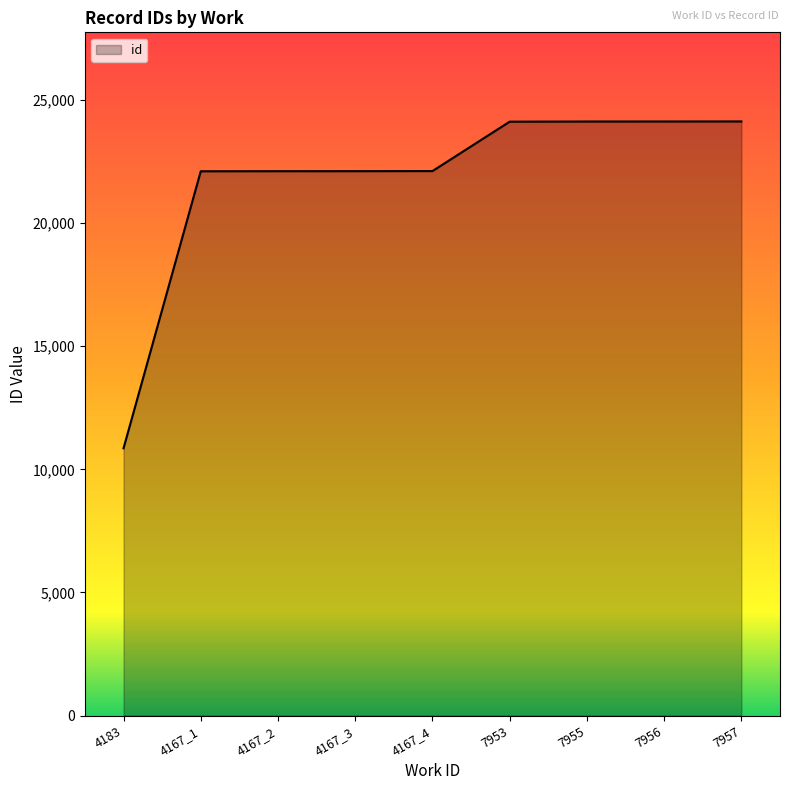

What is the greatest value displayed?

24130